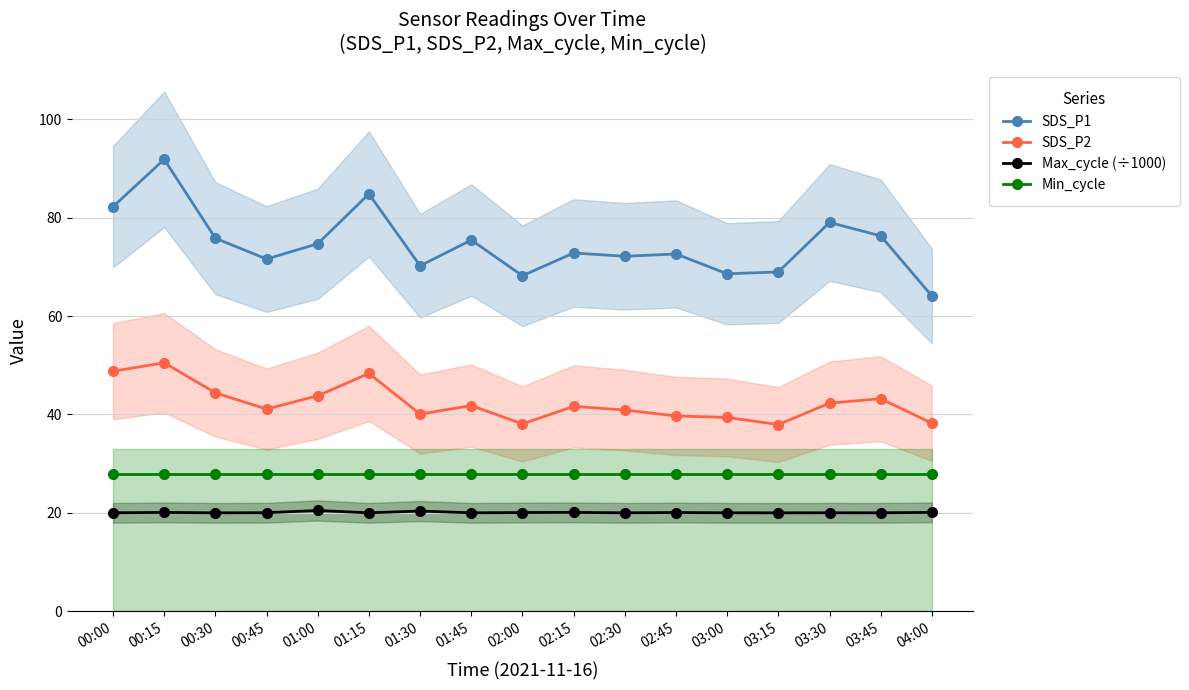

Where is Max_cycle (÷1000) nearest to the value 20?

00:30